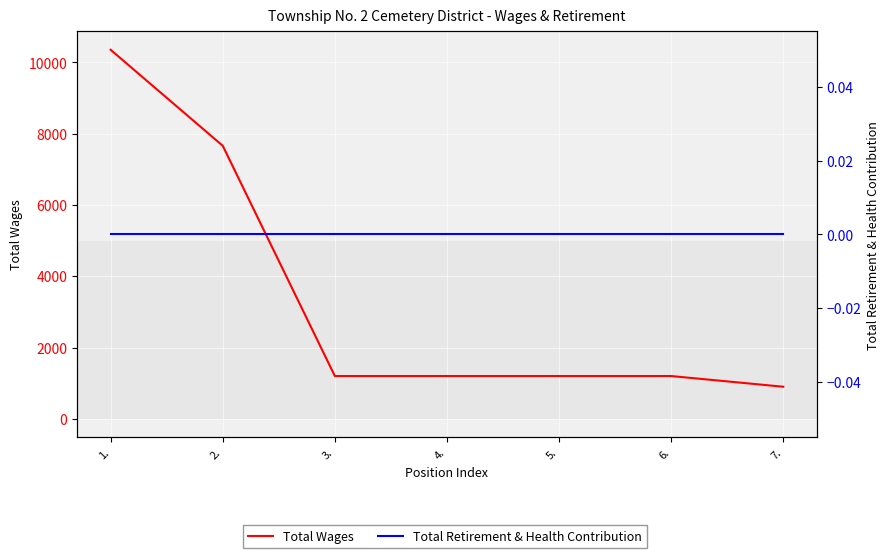

At which category is the sum across all series the highest?

1.